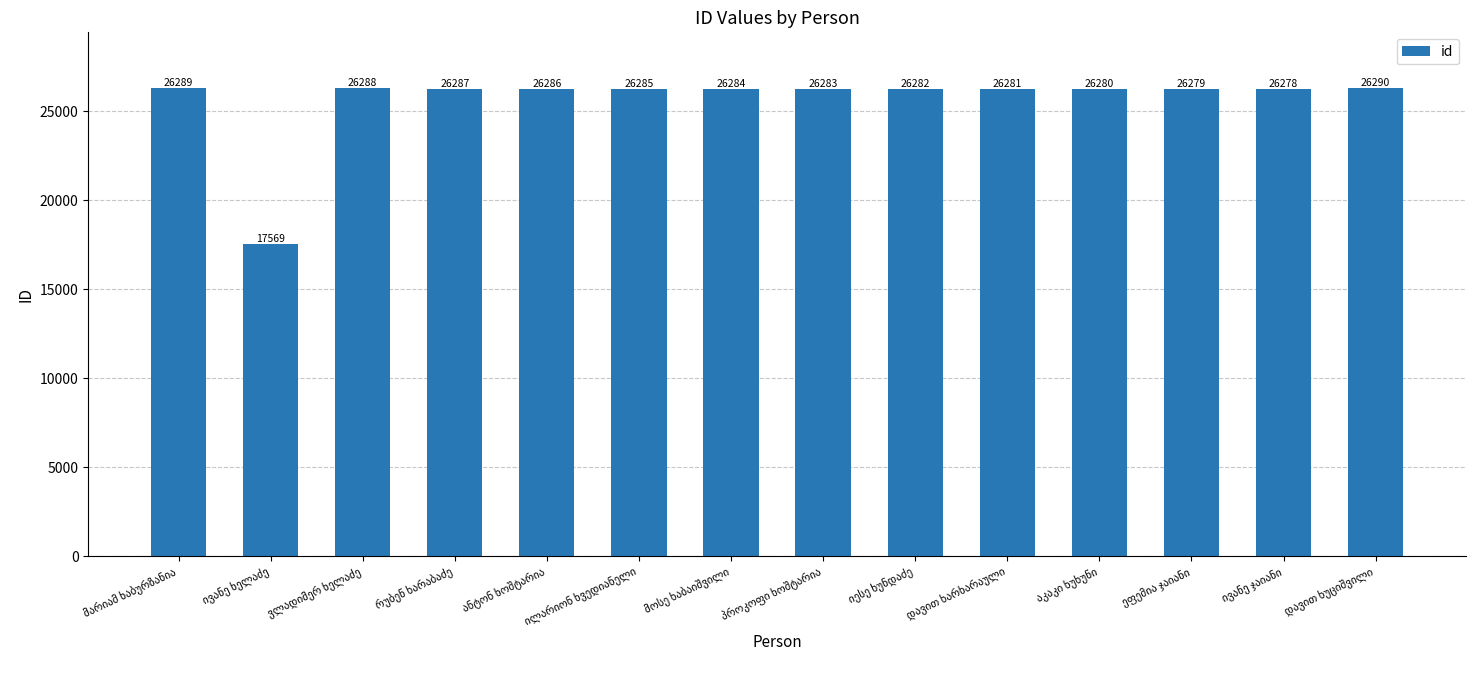

What is the value of the 12th bar from the left?

26279